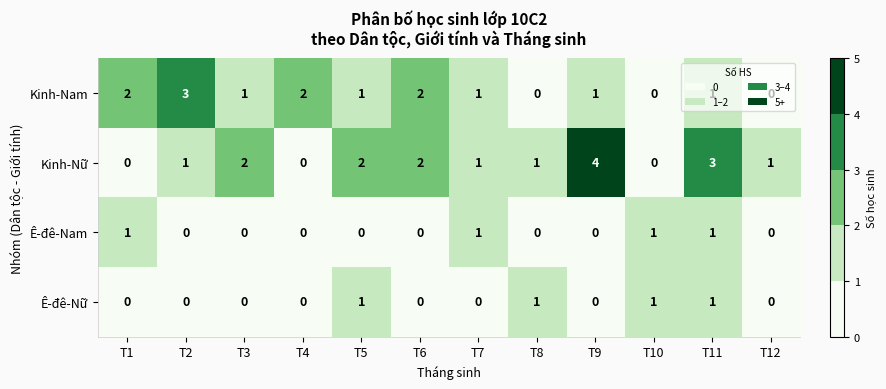

What is the sum of the Kinh-Nữ values at T6 and T2?

3